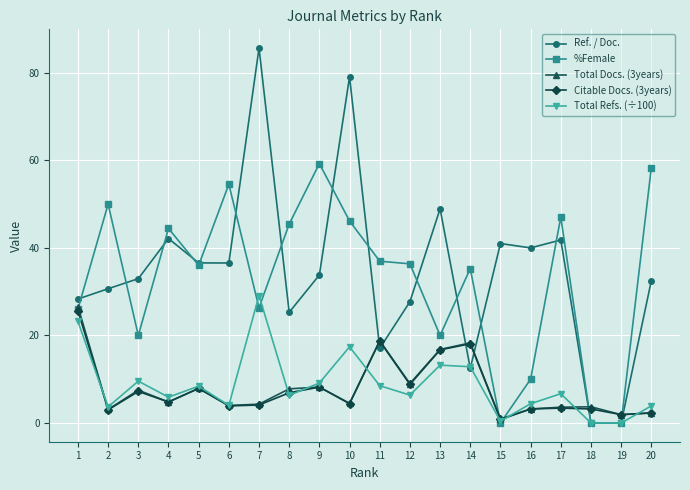

What is the value of the Total Refs. (÷100) point at the 9th from the left?

9.1